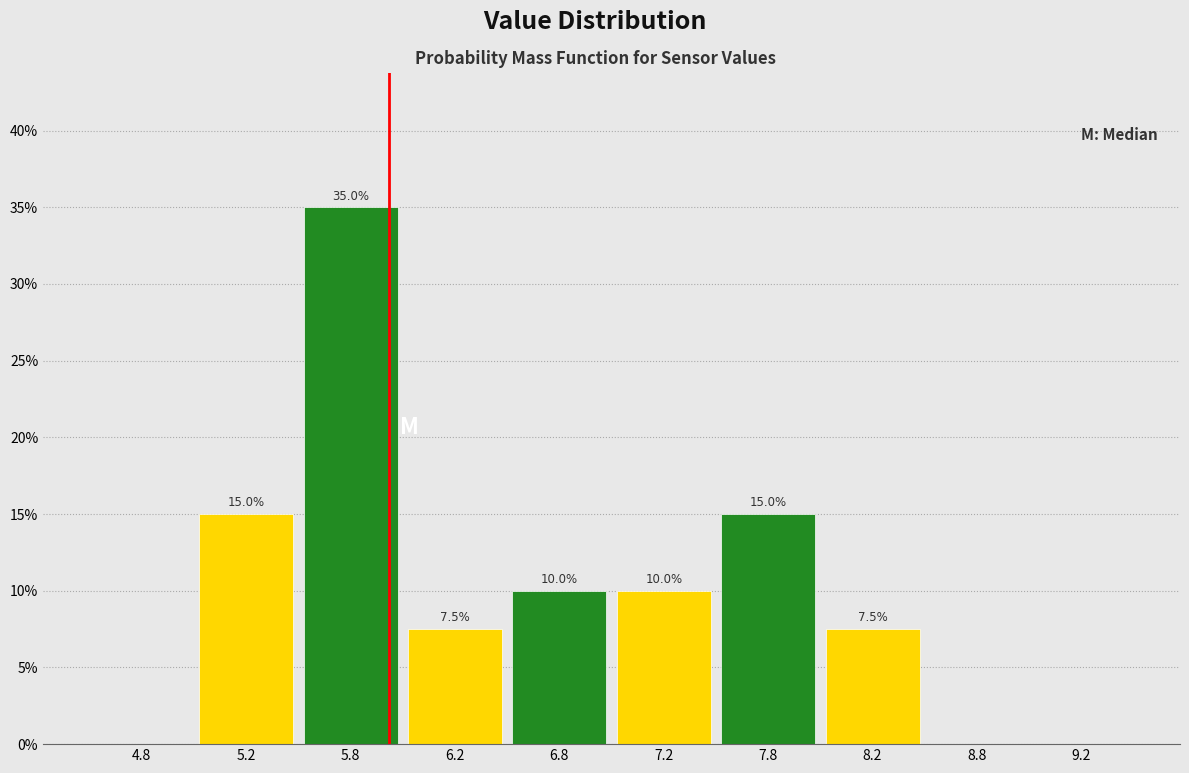

Which range on the x-axis has the tallest bar?

5.5 to 6.0